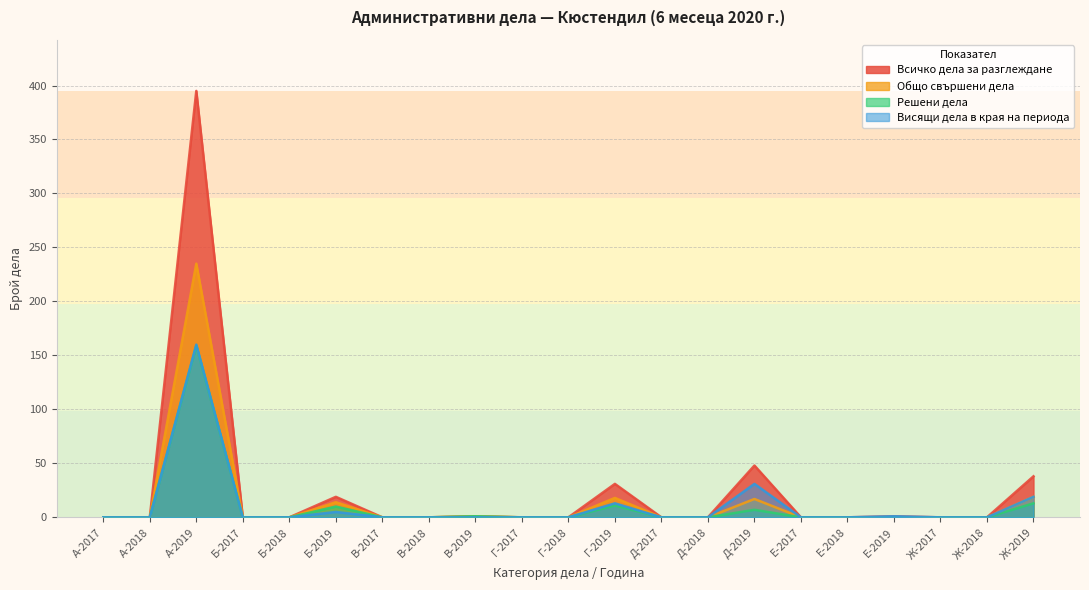

Is it true that Решени дела equals 13 at Ж-2019?

True